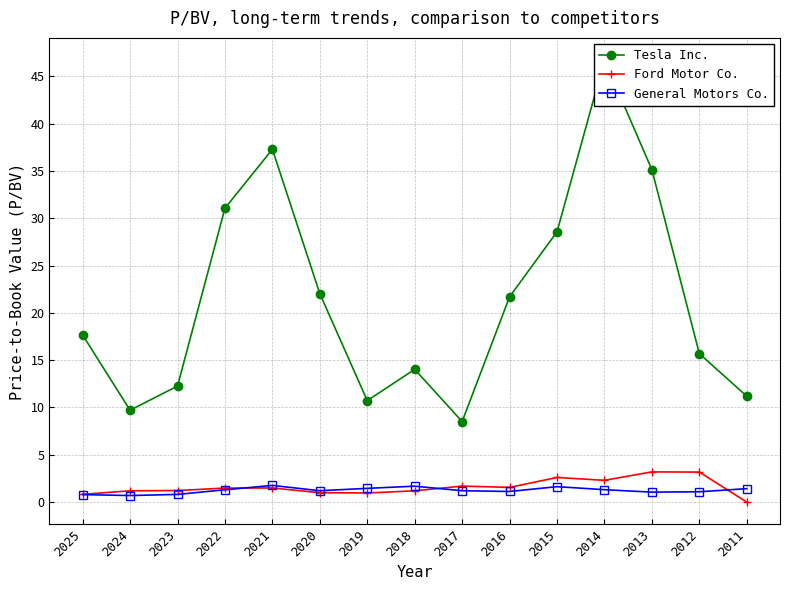

Reading left to right, extract all data points from this chart.

Tesla Inc.: 2025=17.7	2024=9.7	2023=12.3	2022=31.1	2021=37.3	2020=22.0	2019=10.7	2018=14.0	2017=8.5	2016=21.7	2015=28.6	2014=46.7	2013=35.1	2012=15.7	2011=11.2
Ford Motor Co.: 2025=0.8	2024=1.2	2023=1.2	2022=1.5	2021=1.5	2020=1.0	2019=1.0	2018=1.2	2017=1.7	2016=1.6	2015=2.6	2014=2.3	2013=3.2	2012=3.2	2011=0.0
General Motors Co.: 2025=0.8	2024=0.7	2023=0.8	2022=1.3	2021=1.8	2020=1.2	2019=1.4	2018=1.7	2017=1.2	2016=1.1	2015=1.6	2014=1.3	2013=1.1	2012=1.1	2011=1.4